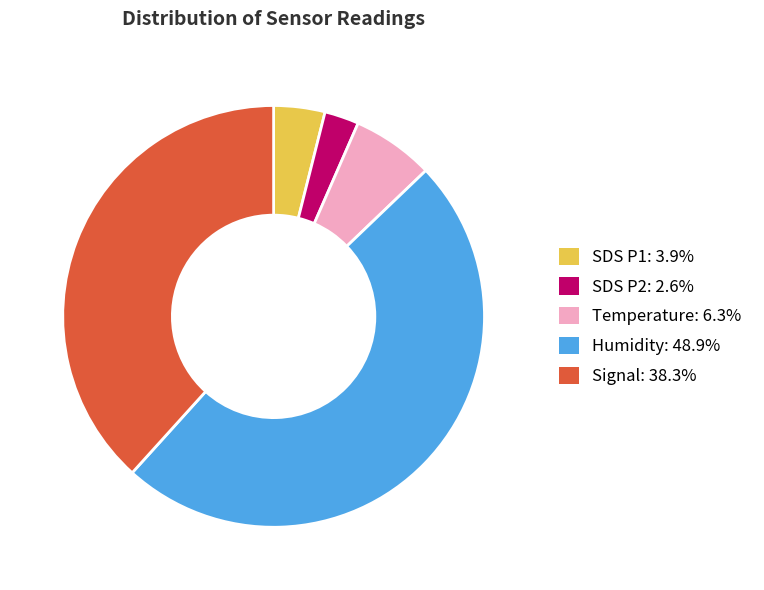

Is there any slice that represents more than half of the pie?

No